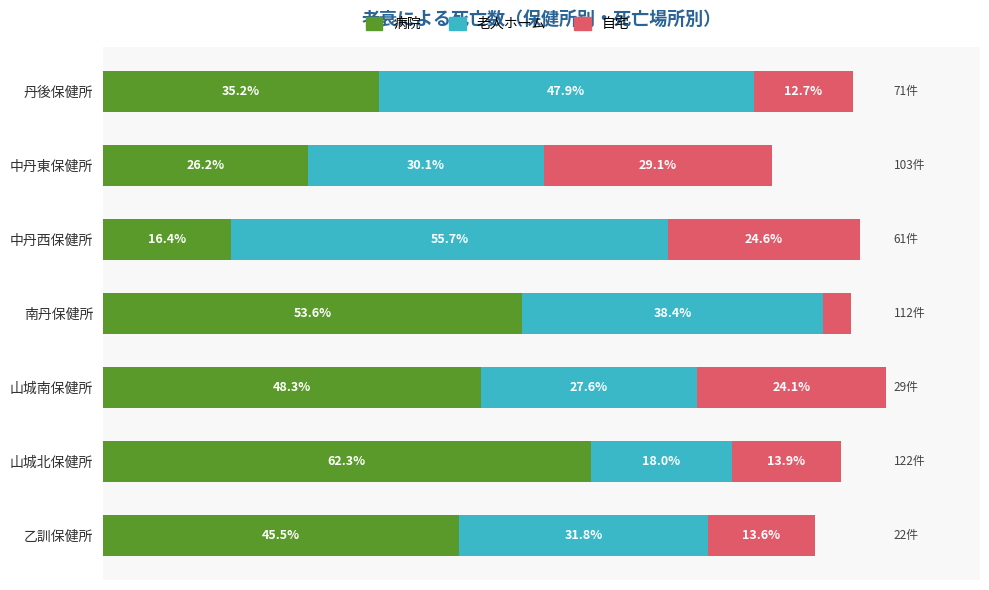

Which category has the lowest value in the 病院 series?

中丹西保健所